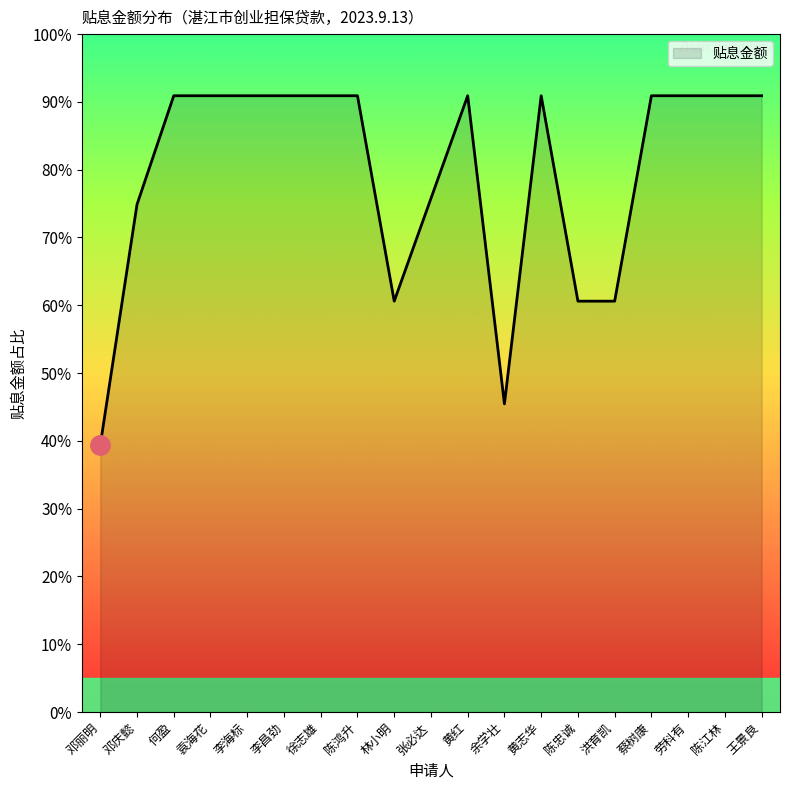

What is the approximate value at 林小明?

60.6